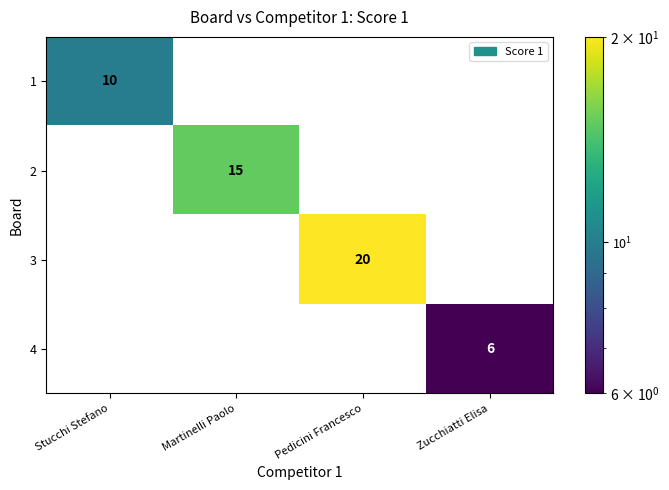

Which category has the highest value across all series?

Pedicini Francesco